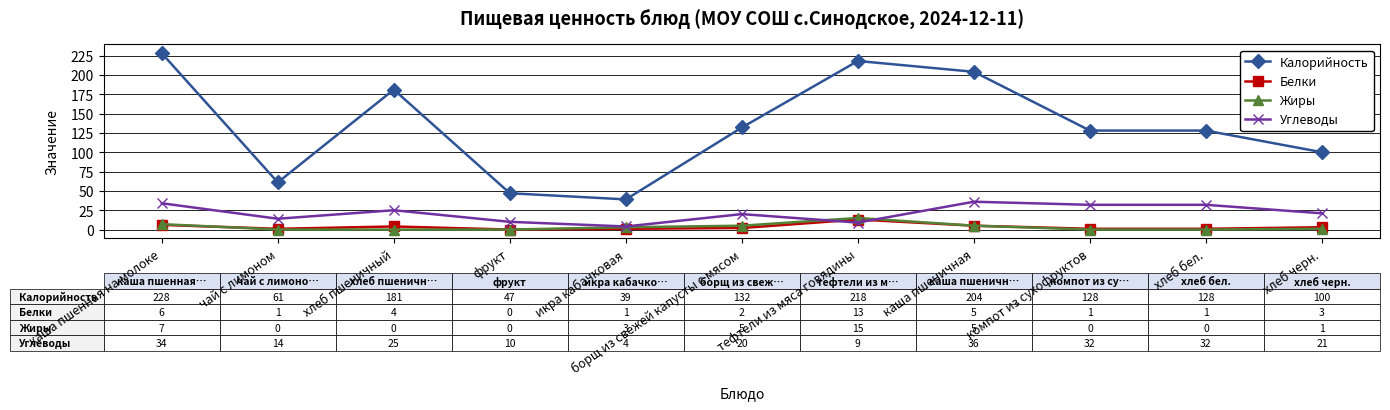

True or false: Белки and Калорийность intersect in this chart.

False